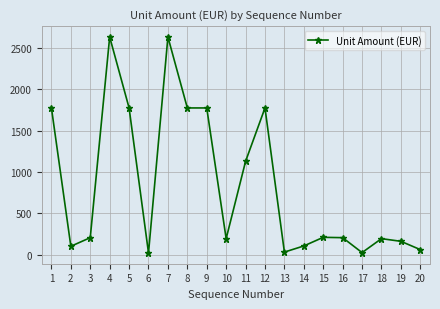

At which category does the data reach its first local peak?

4